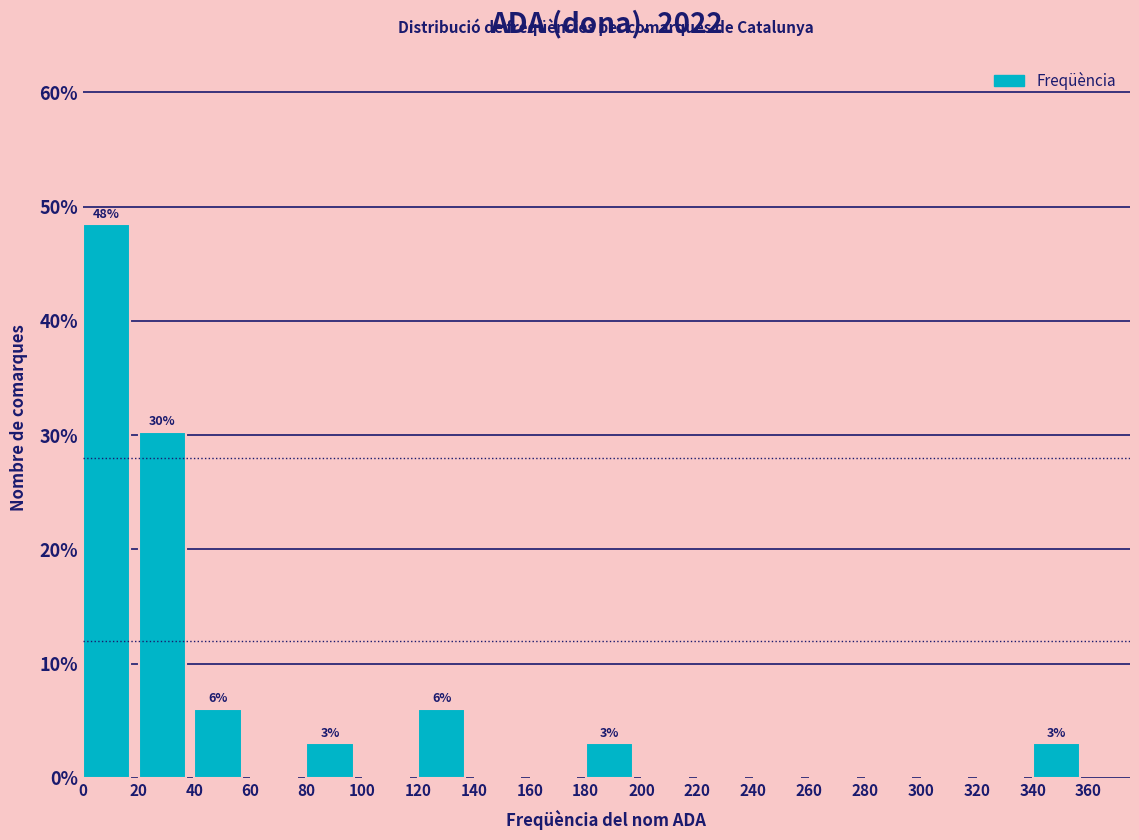

Over which range of the x-axis is the bar tallest?

0 to 20